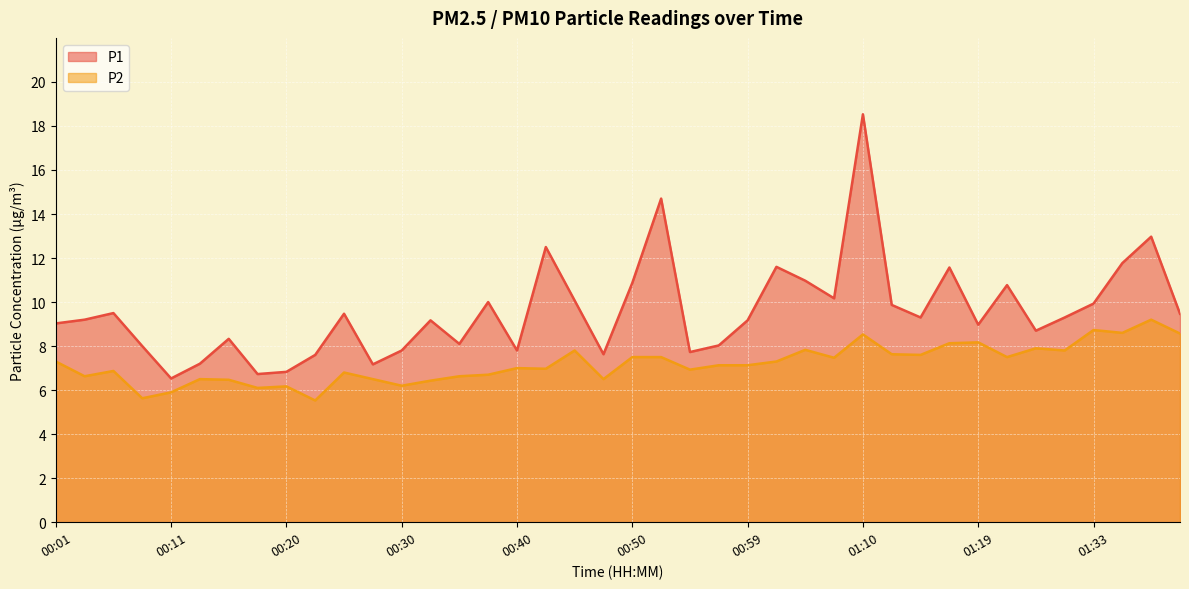

Rank the series by their average value, from highest to lowest.

P1, P2